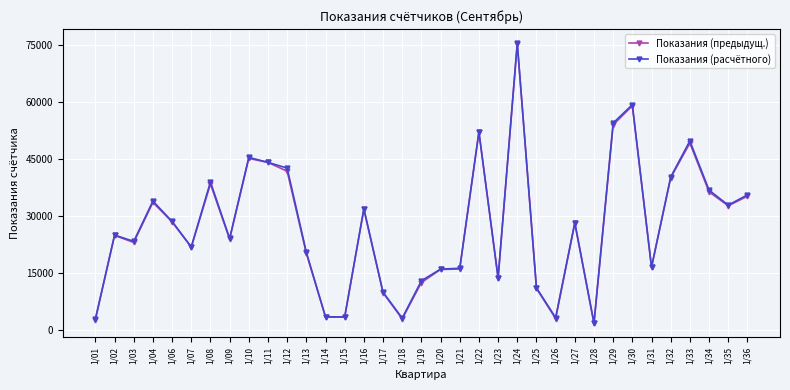

The value of Показания (расчётного) at 1/07 is 21845. True or false?

True